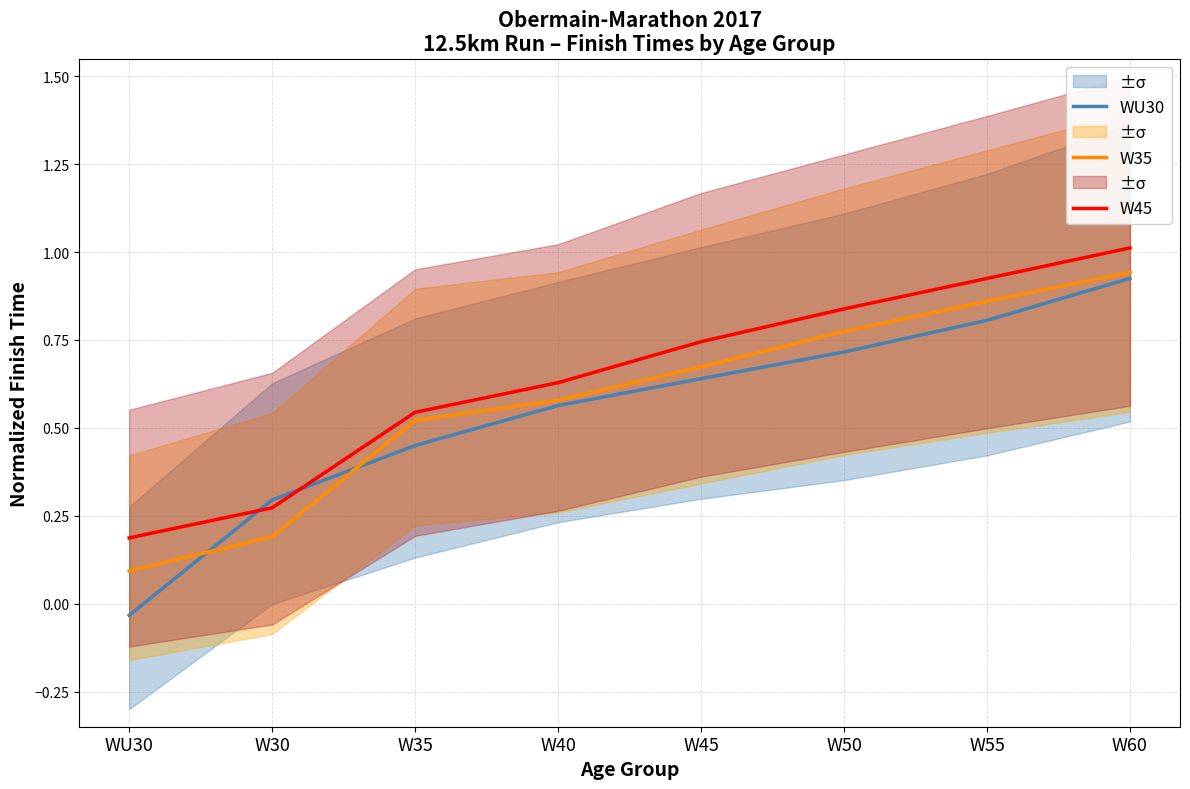

How many lines are shown in the chart?

3